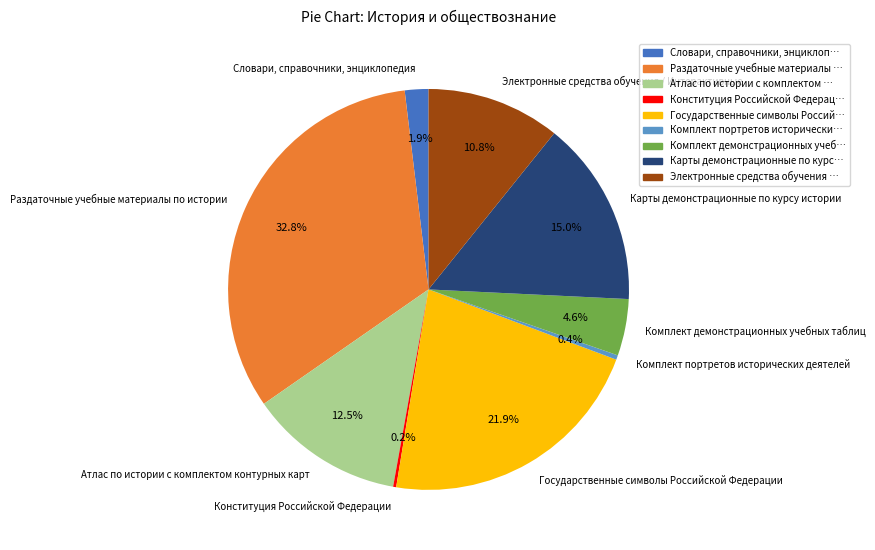

Does any single category account for the majority?

No